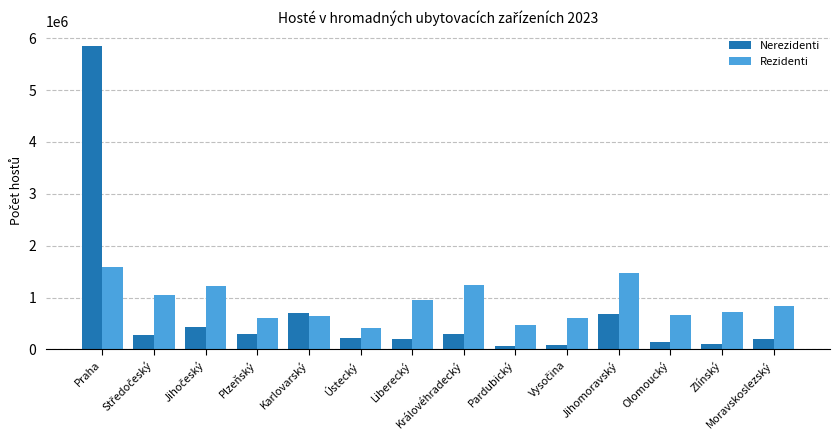

What is the label of the 4th bar from the left?

Plzeňský